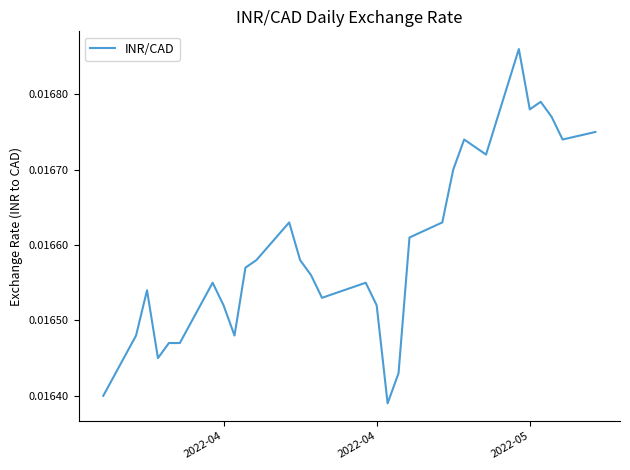

Is this an area chart (filled region under the line)?

No